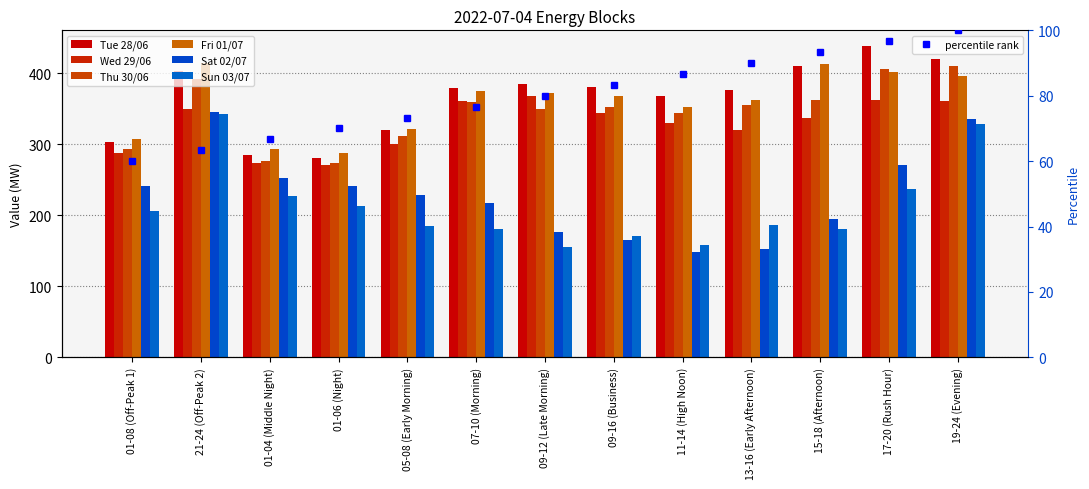

What is the difference between the Thu 30/06 values at 01-06 (Night) and 13-16 (Early Afternoon)?

81.4